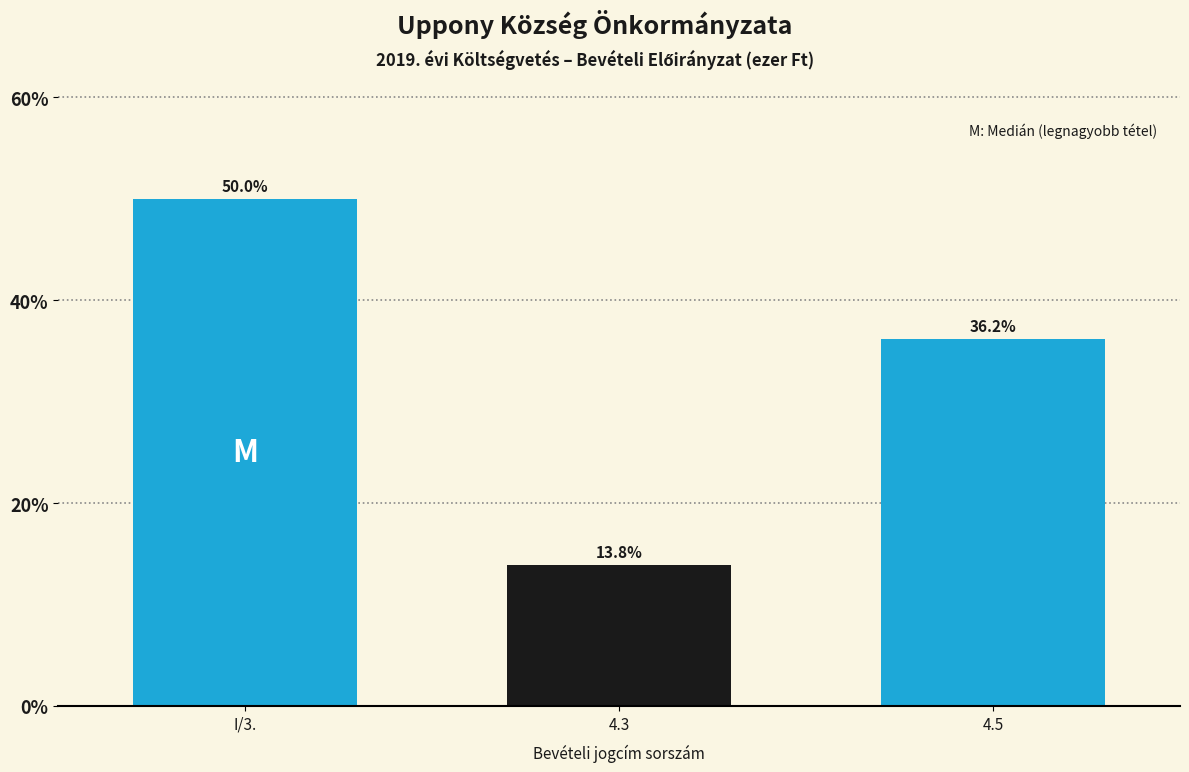

Reading left to right, what are all the values shown in this chart?

I/3.=50.0	4.3=13.8	4.5=36.2